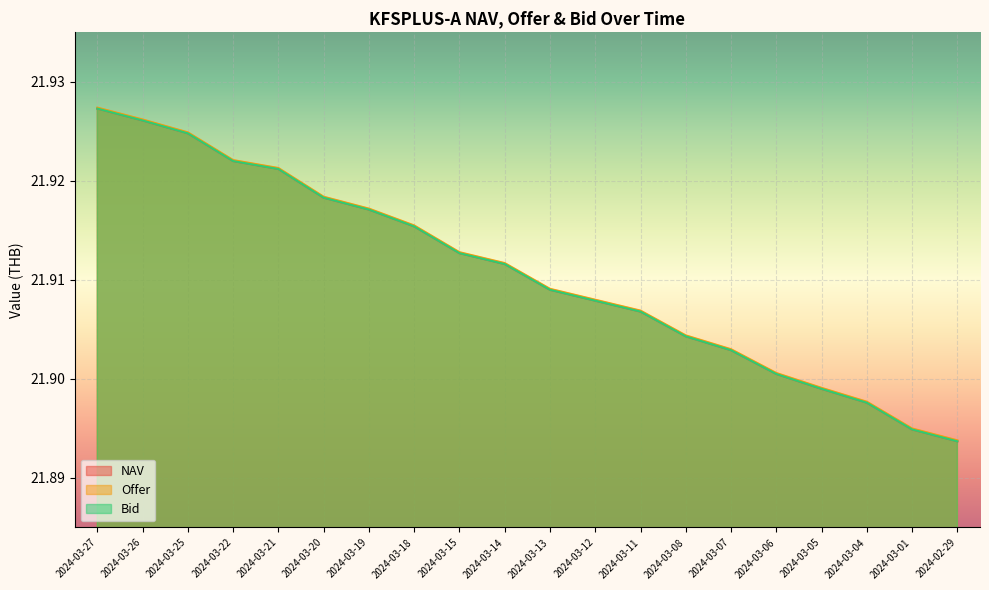

The Offer series shows 29.9 at 2024-03-19. True or false?

False